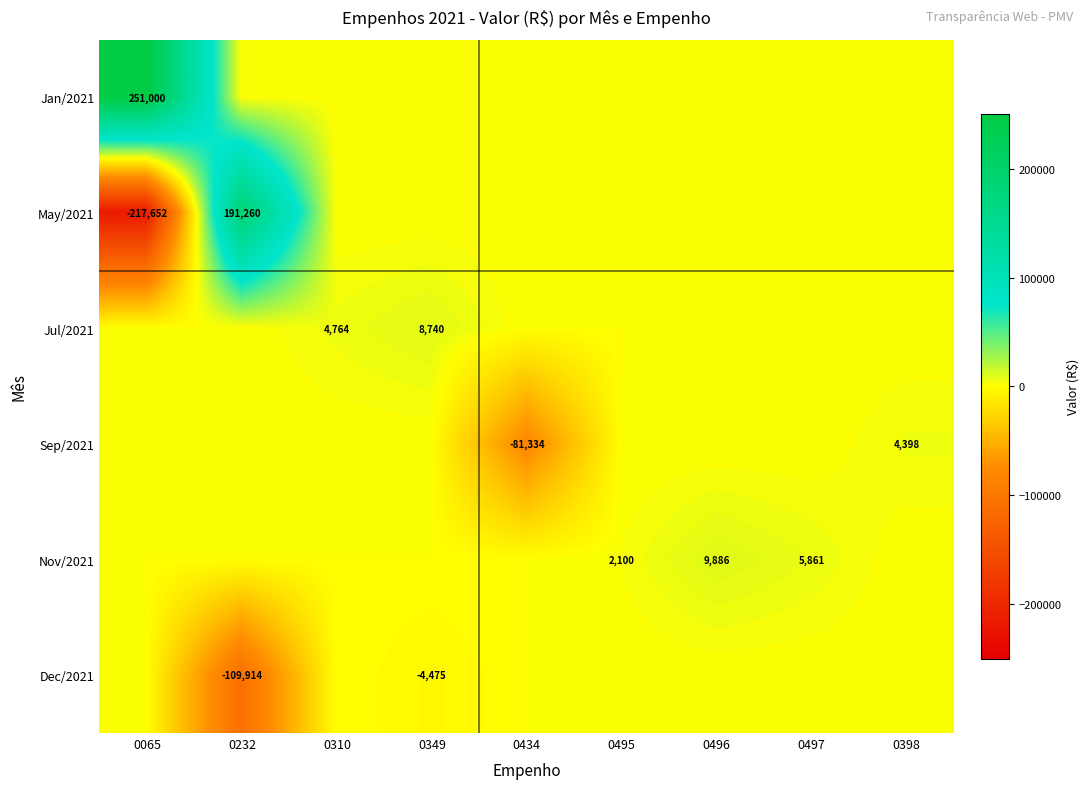

What is the spread (max minus min) of values at 0497?

5860.8